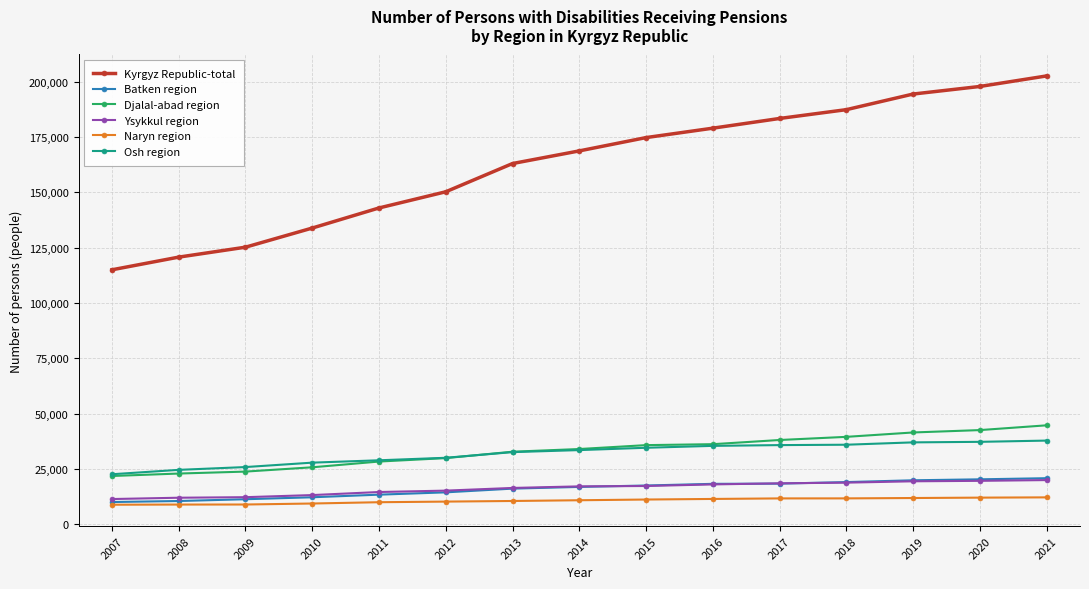

Which series has the largest total across all categories?

Kyrgyz Republic-total